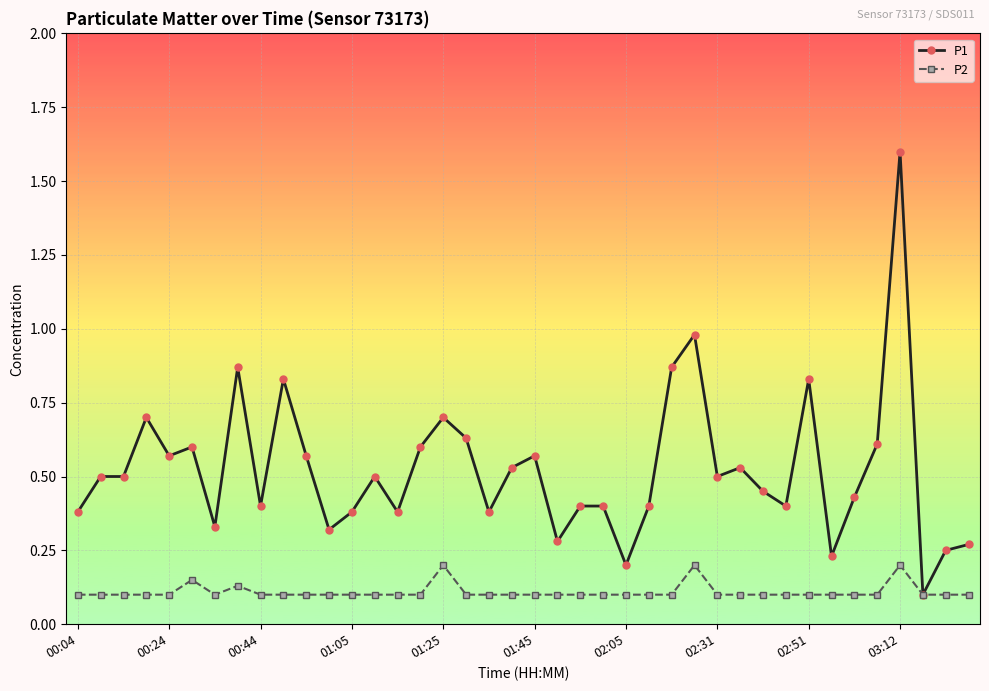

Which series has the largest total across all categories?

P1